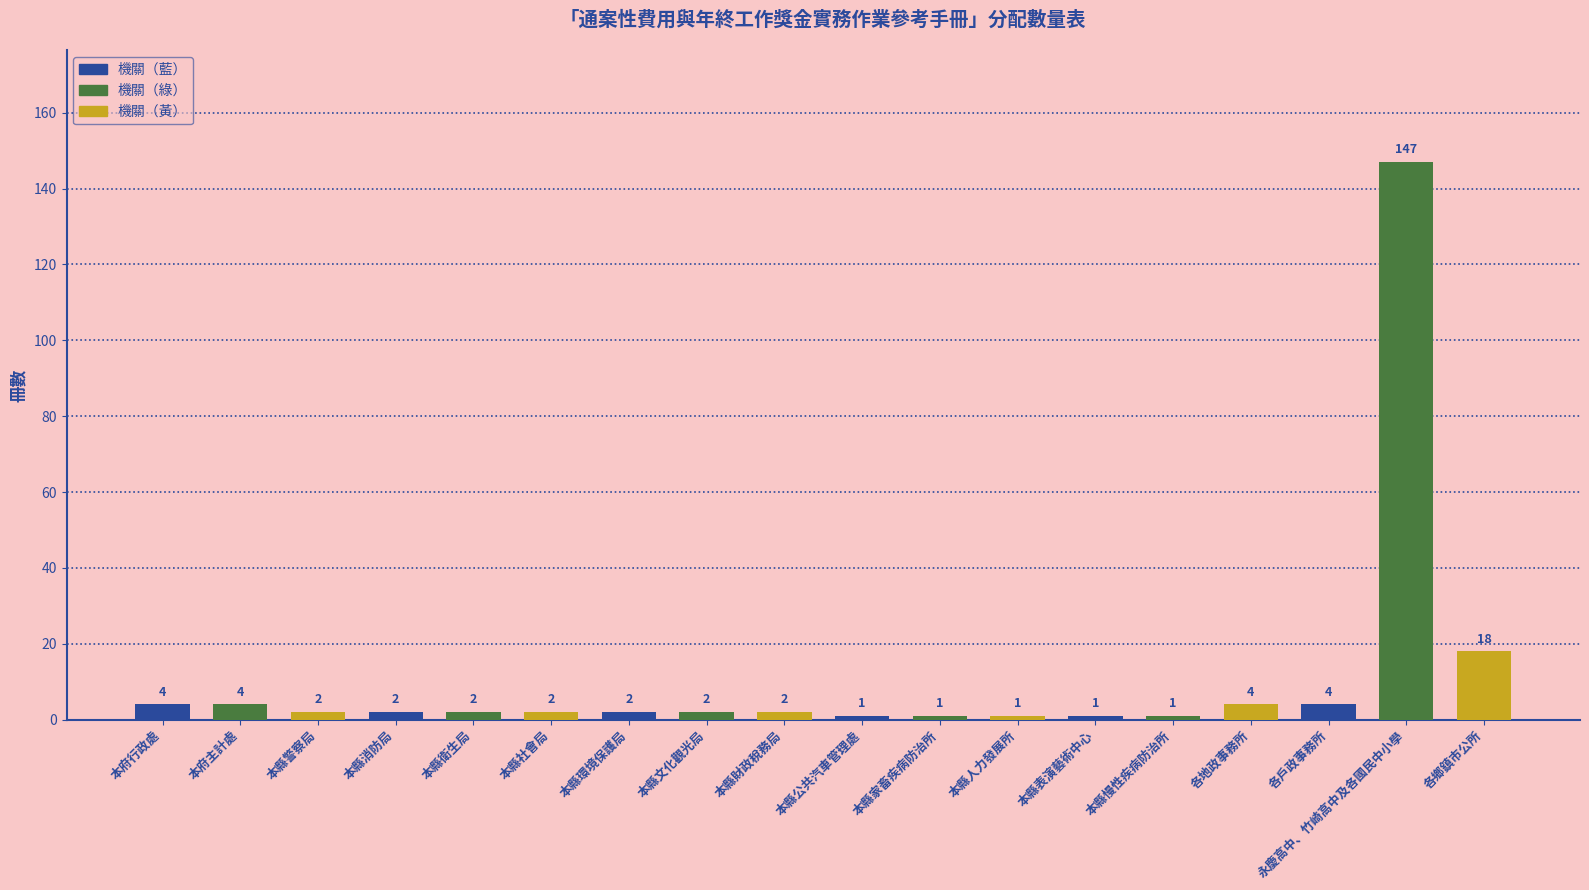

The value at 本縣家畜疾病防治所 is 1. True or false?

True